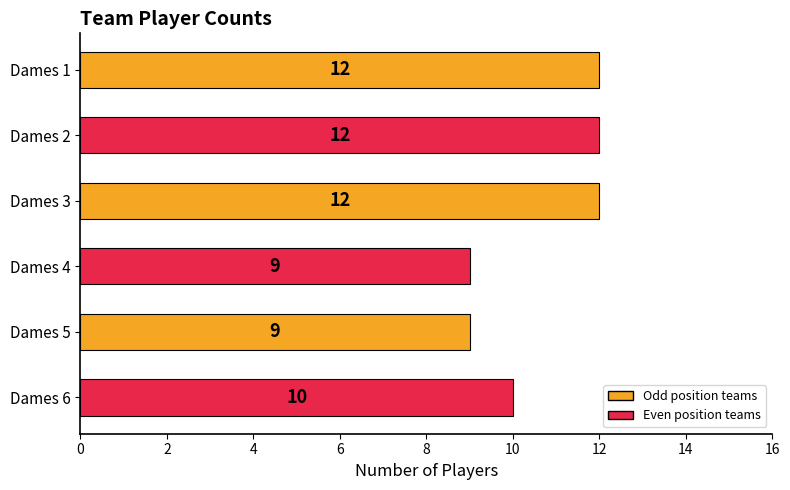

Where is the data nearest to the value 10?

Dames 6